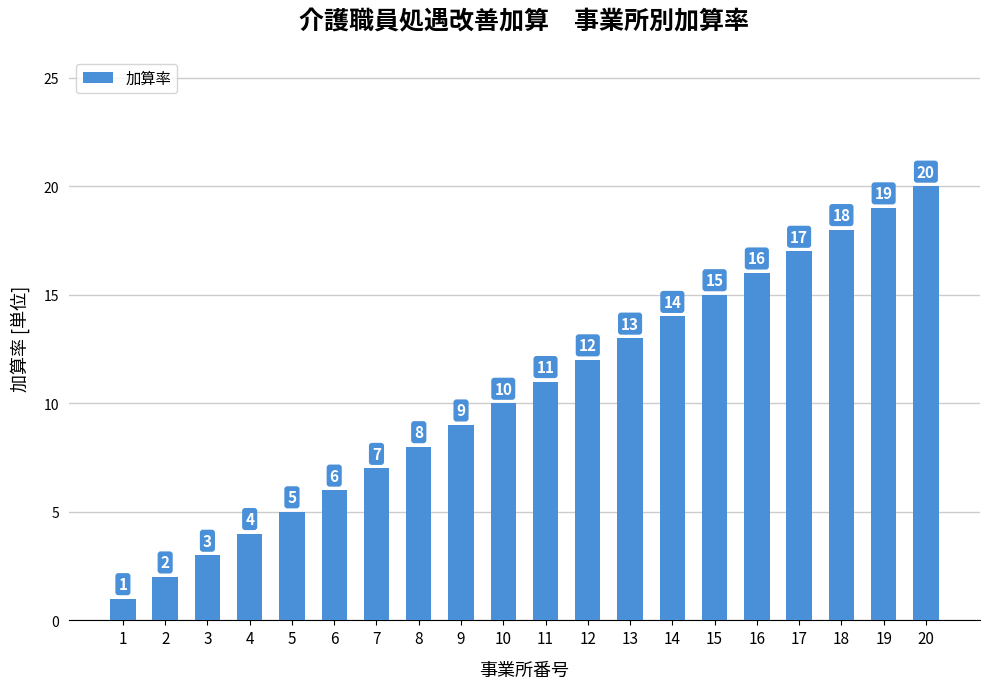

Approximately how many times larger is the value at 3 compared to 7?

0.4